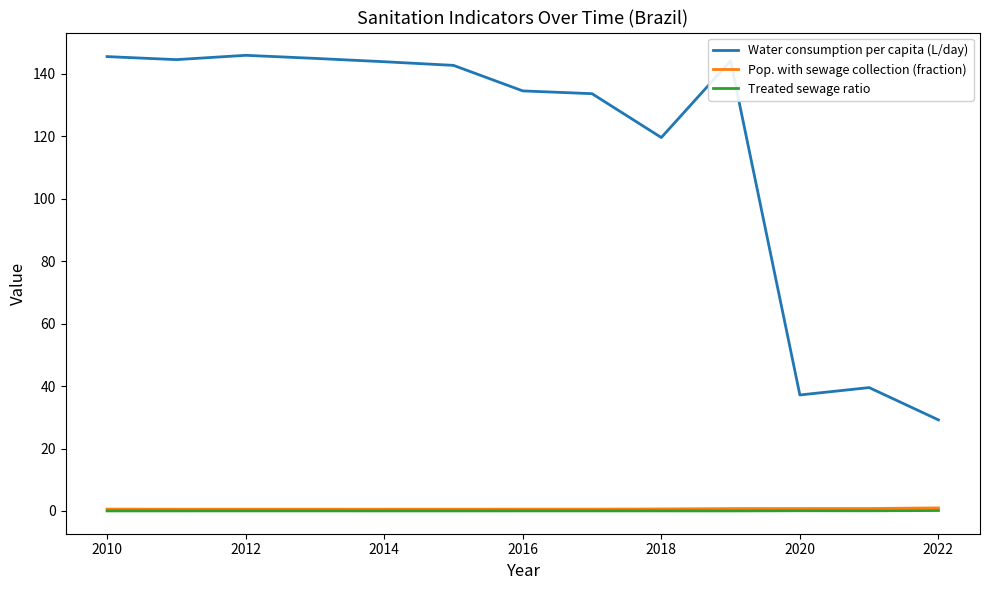

True or false: Water consumption per capita (L/day) and Pop. with sewage collection (fraction) intersect in this chart.

False